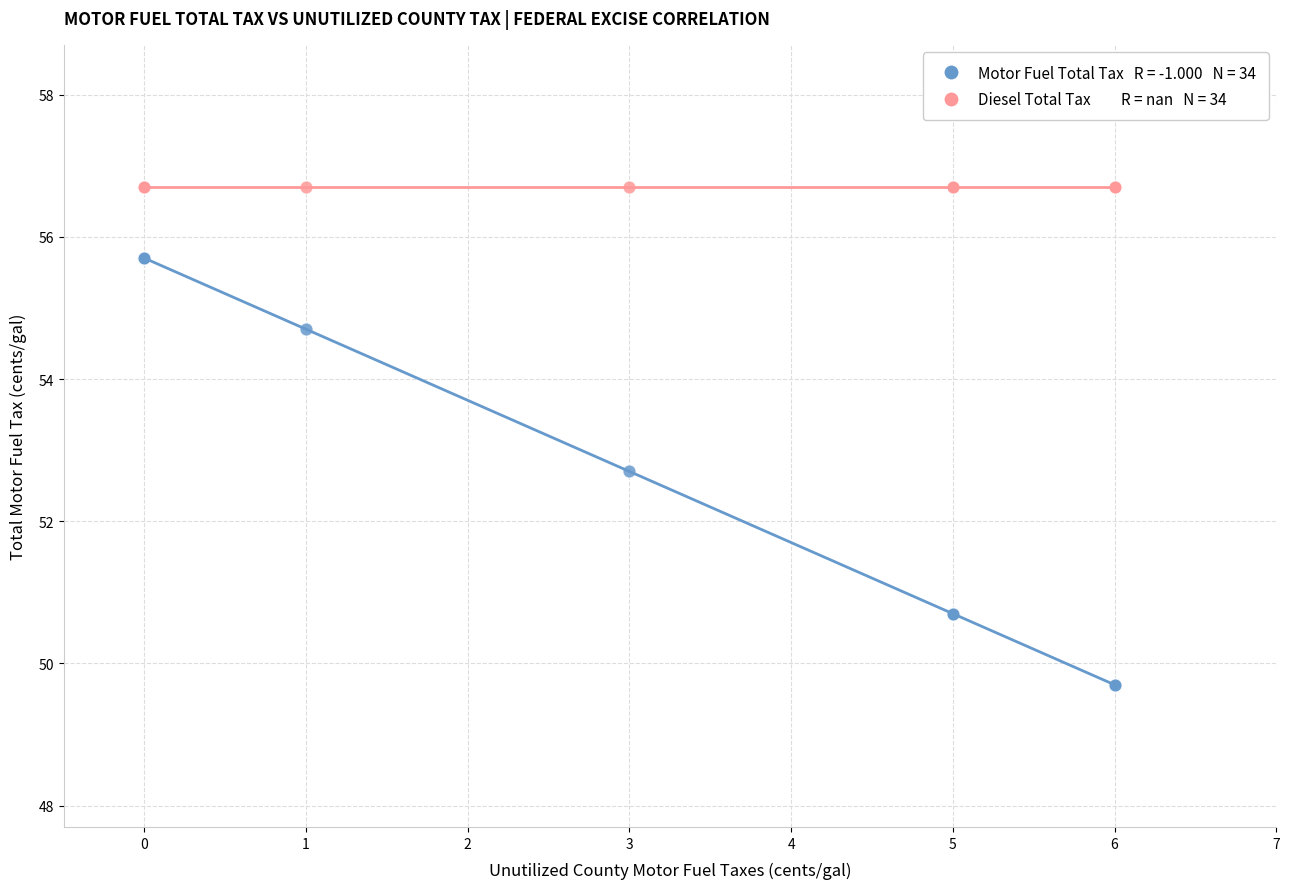

Across all series, what Y value is closest to 53?

52.7